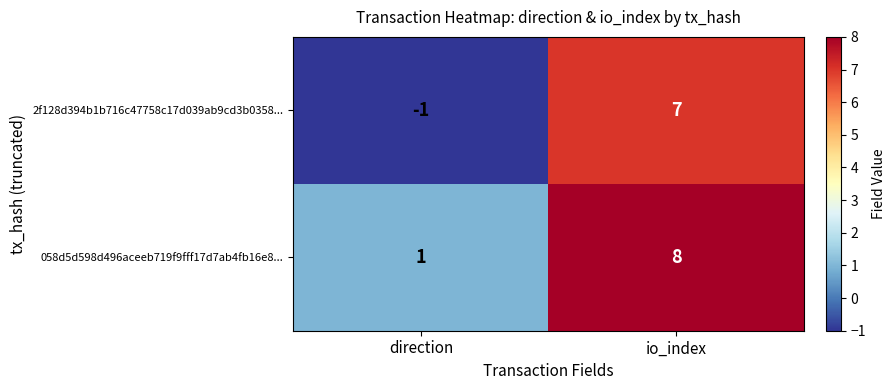

Where is 058d5d598d496aceeb719f9fff17d7ab4fb16e8... nearest to the value 4?

direction